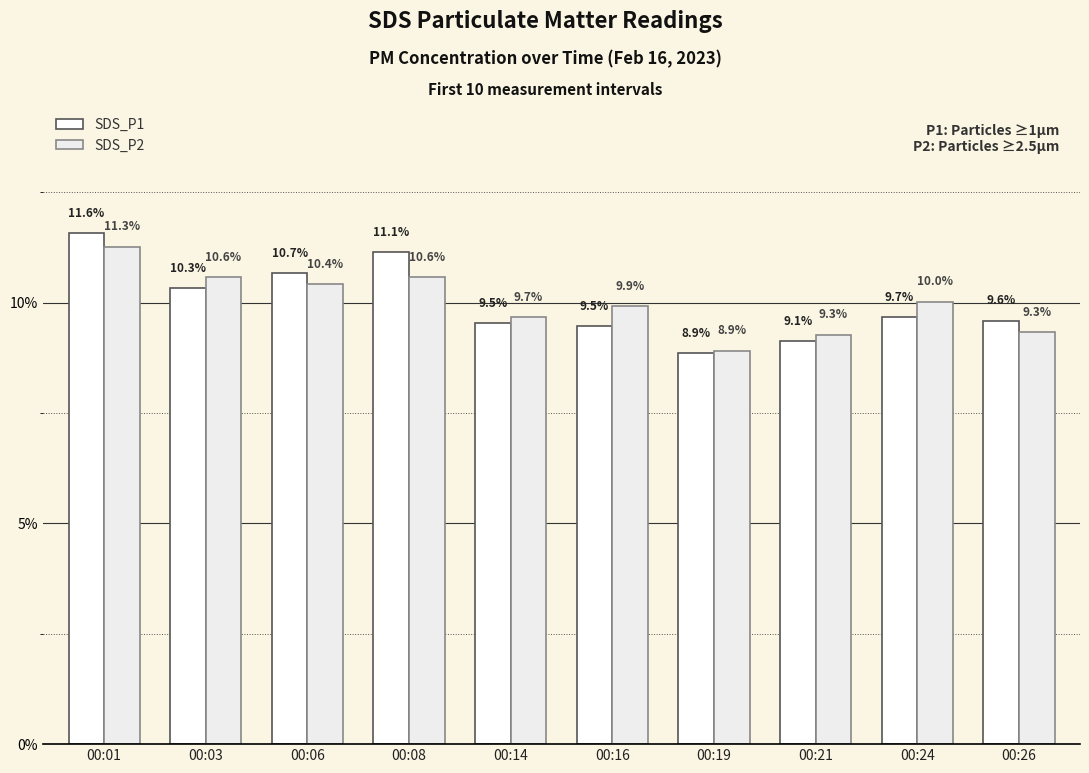

What is the maximum value shown in the chart?

11.6